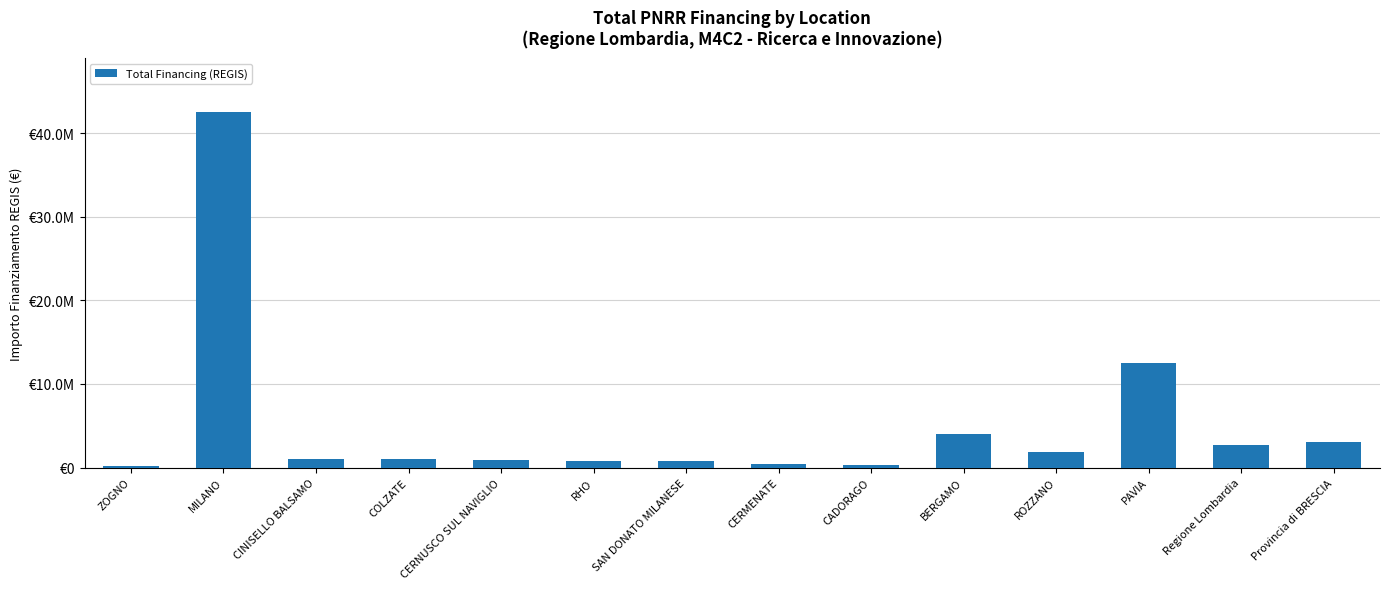

Reading right to left, extract all data points from this chart.

3048771.2	2737000.0	12515204.0	1910000.0	4038722.2	343750.0	375000.0	744813.7	814543.9	889775.6	999000.0	1040000.0	42552474.9	250000.0